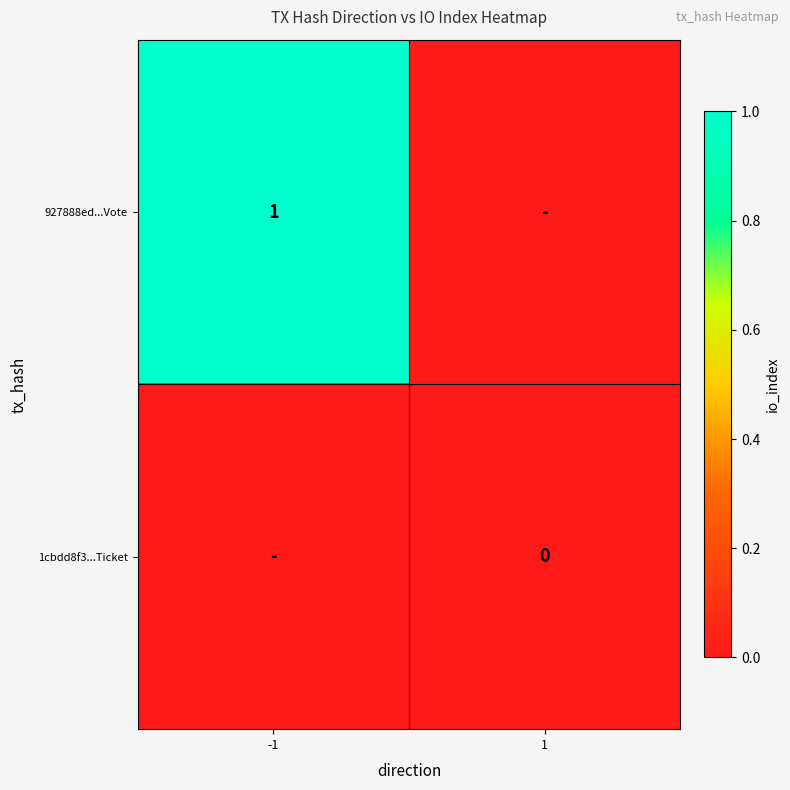

At how many categories does at least one series exceed 0?

1